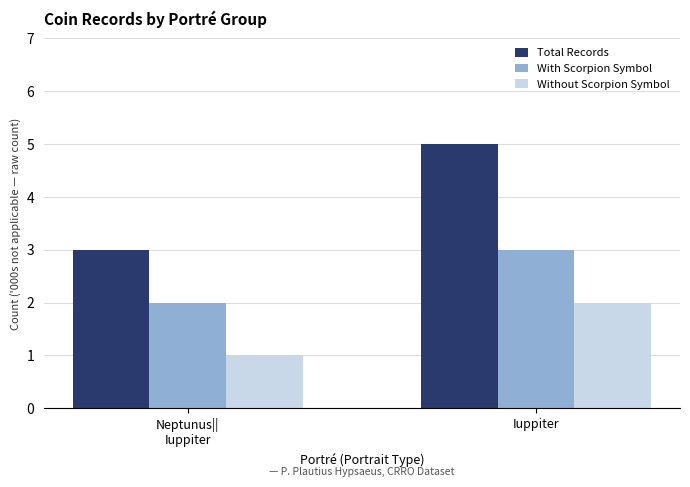

What is the sum of all Without Scorpion Symbol values?

3